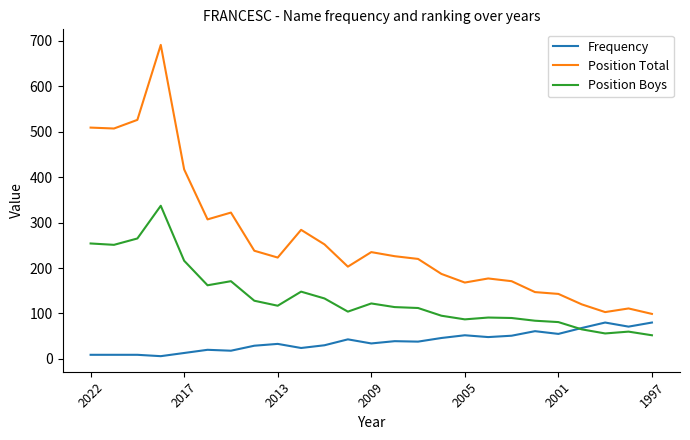

What is the minimum value for Position Total?

99